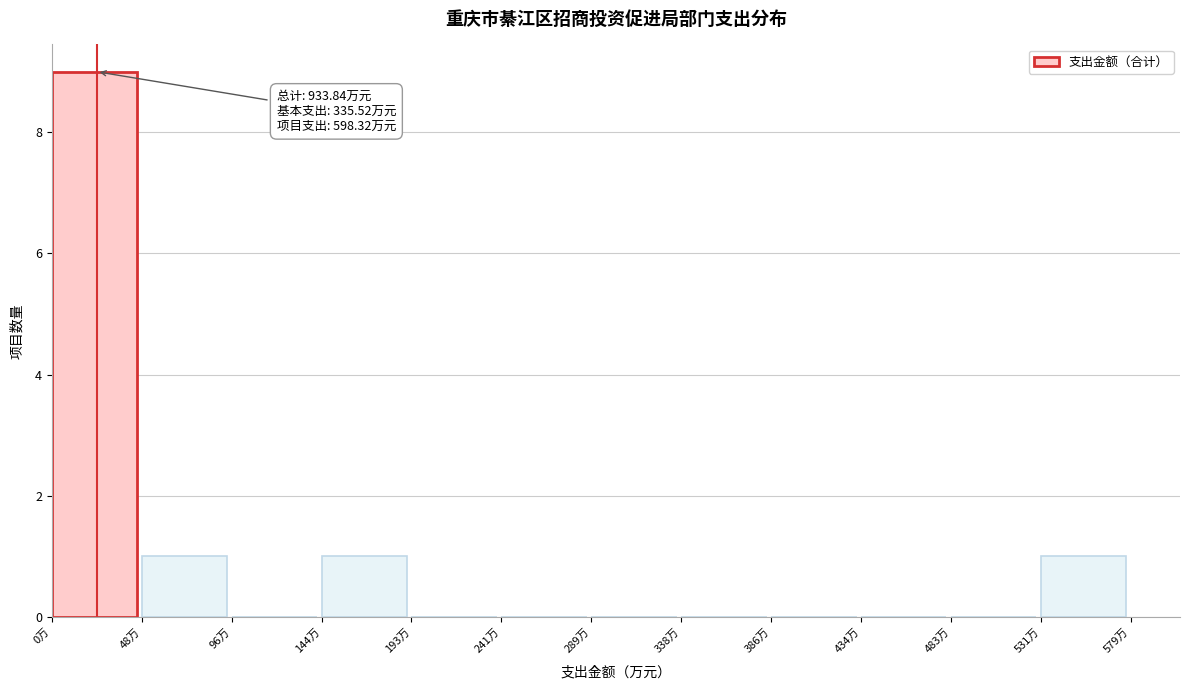

Over which range of the x-axis is the bar tallest?

0 to 50